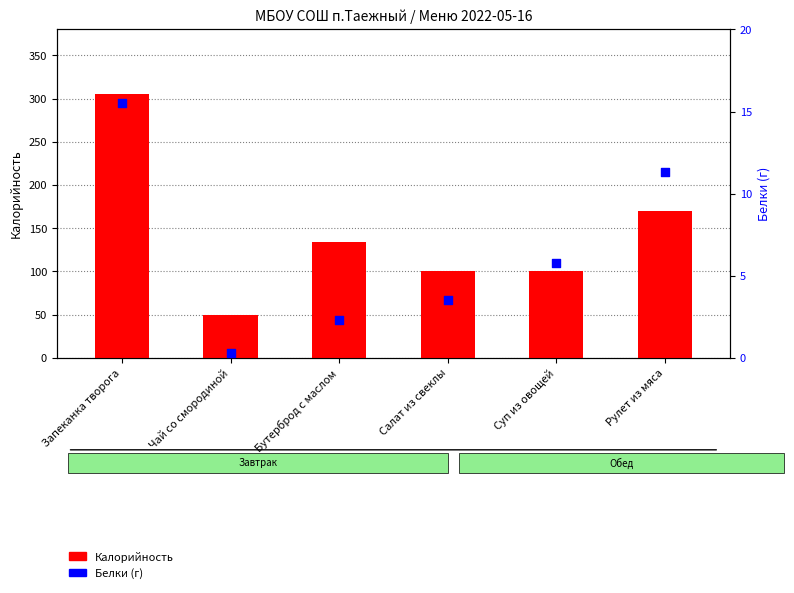

Which series has the largest total across all categories?

Калорийность